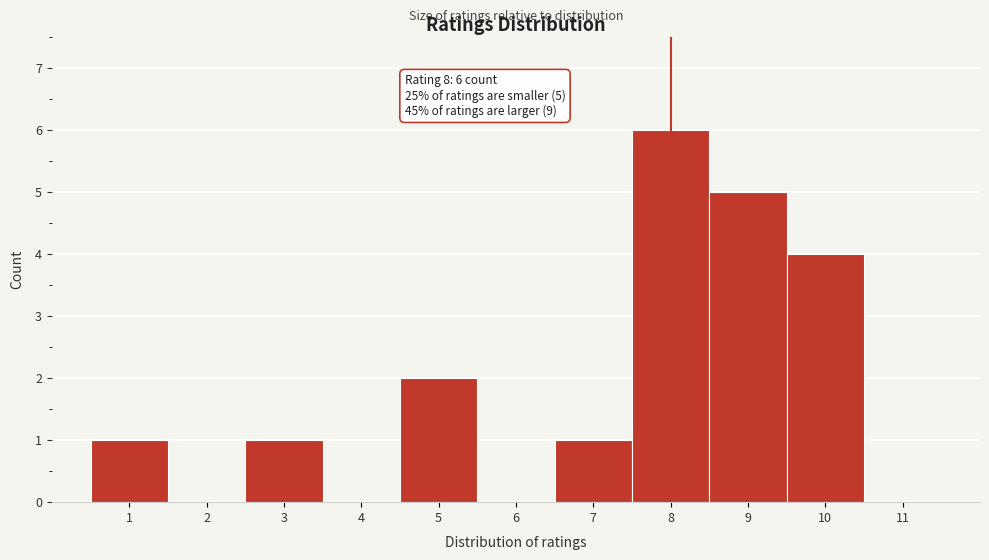

Which range on the x-axis has the tallest bar?

7.5 to 8.5